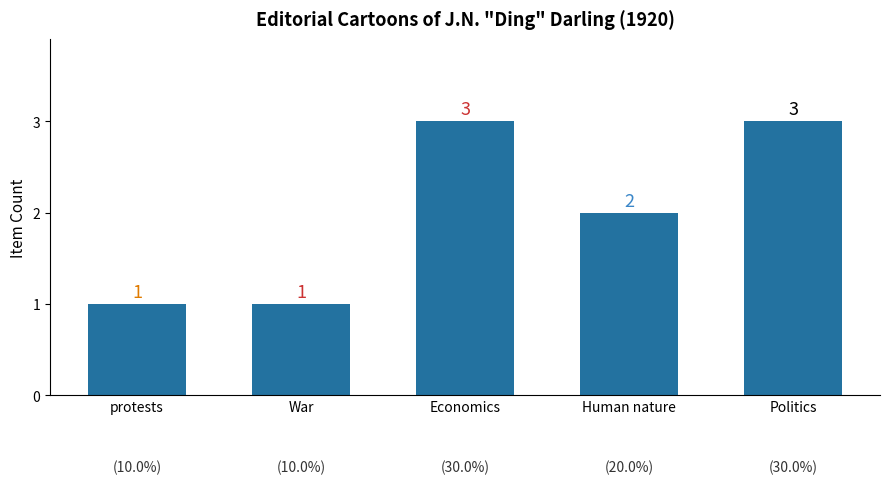

What is the sum of all values?

10